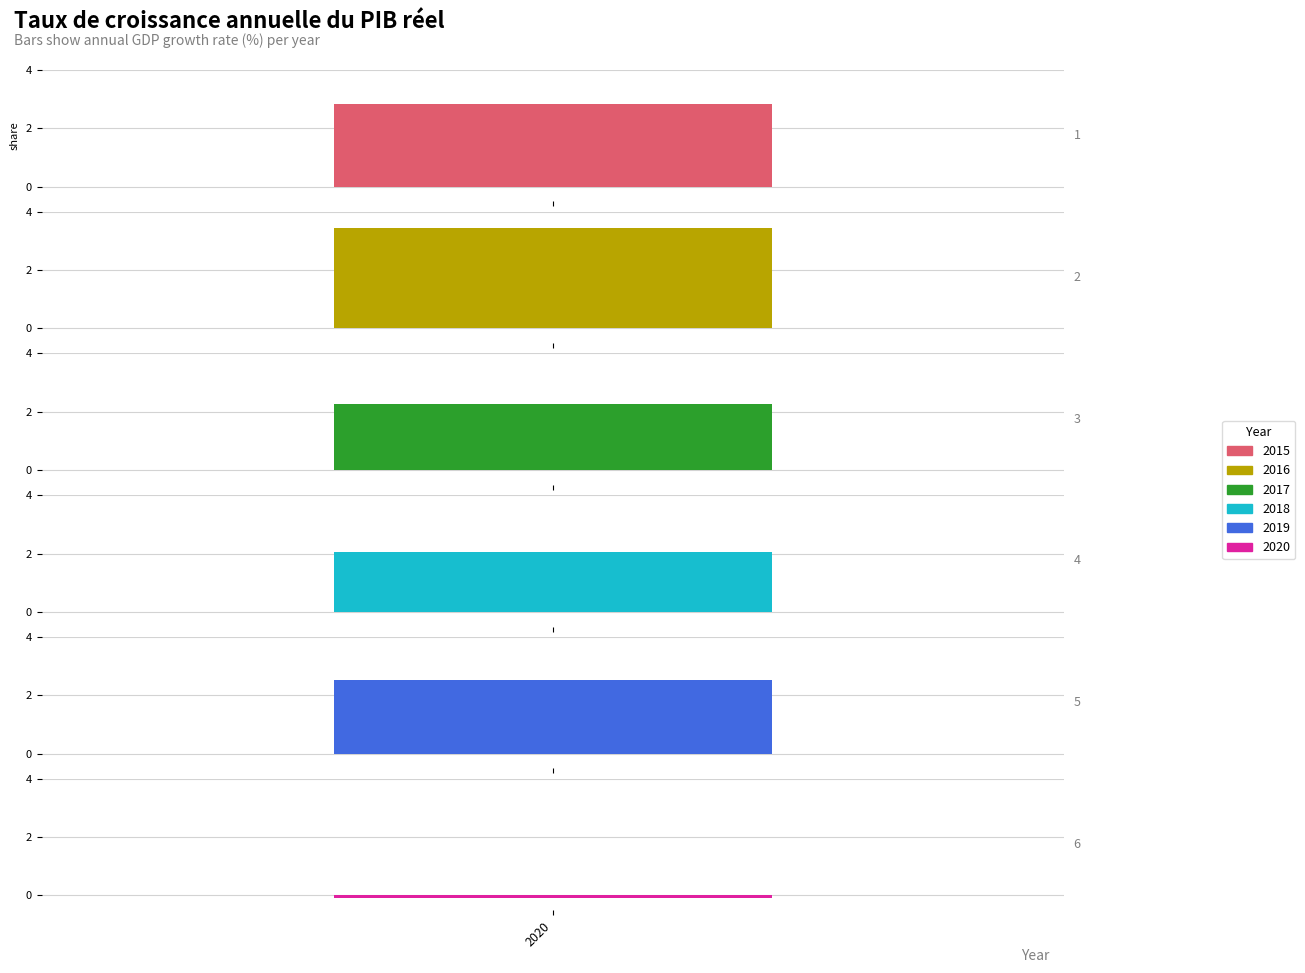

Which label corresponds to the smallest value in the chart?

2020